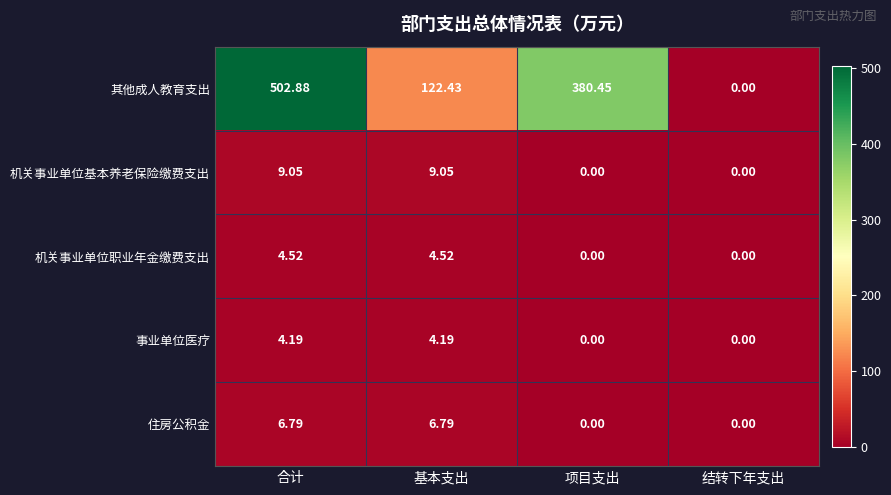

Rank the series at 合计 from highest to lowest value.

其他成人教育支出, 机关事业单位基本养老保险缴费支出, 住房公积金, 机关事业单位职业年金缴费支出, 事业单位医疗